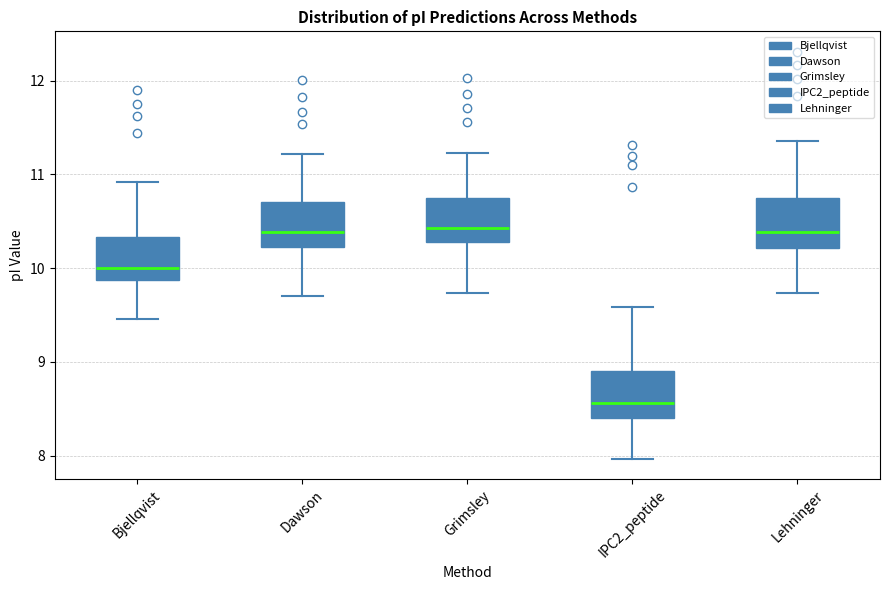

Reading left to right, read every box against the y-axis: the position of its median line, the range the box covers, and the ends of its whiskers. The values are not printed on the chart, so give them approximately, as read against the axis.

Bjellqvist: median 10.0, box 9.9 to 10.3, whiskers 9.5 to 10.9
Dawson: median 10.4, box 10.2 to 10.7, whiskers 9.7 to 11.2
Grimsley: median 10.4, box 10.3 to 10.7, whiskers 9.7 to 11.2
IPC2_peptide: median 8.6, box 8.4 to 8.9, whiskers 8.0 to 9.6
Lehninger: median 10.4, box 10.2 to 10.8, whiskers 9.7 to 11.4